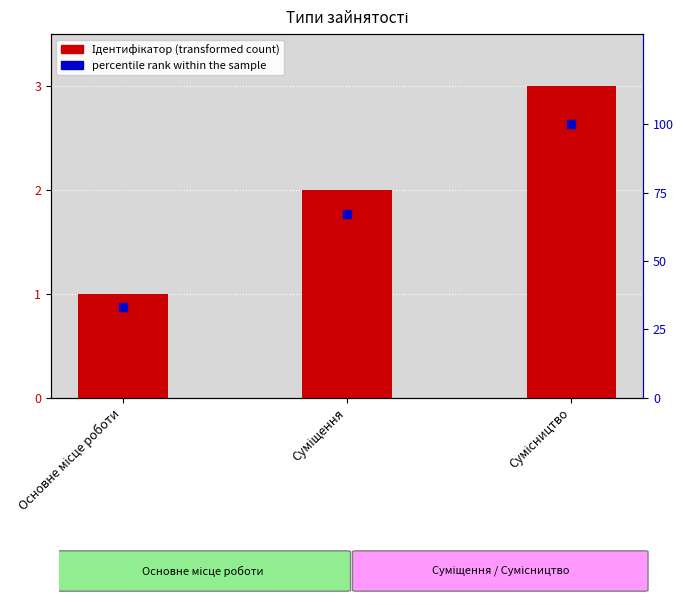

Reading right to left, what are all the values shown in this chart?

Ідентифікатор: Сумісництво=3	Суміщення=2	Основне місце роботи=1
percentile rank within the sample: Сумісництво=100	Суміщення=67	Основне місце роботи=33